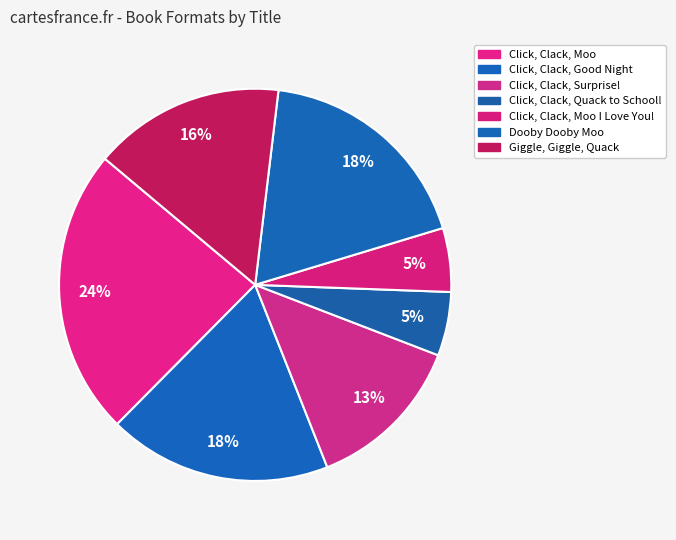

To the nearest percent, what is the average slice percentage?

14%